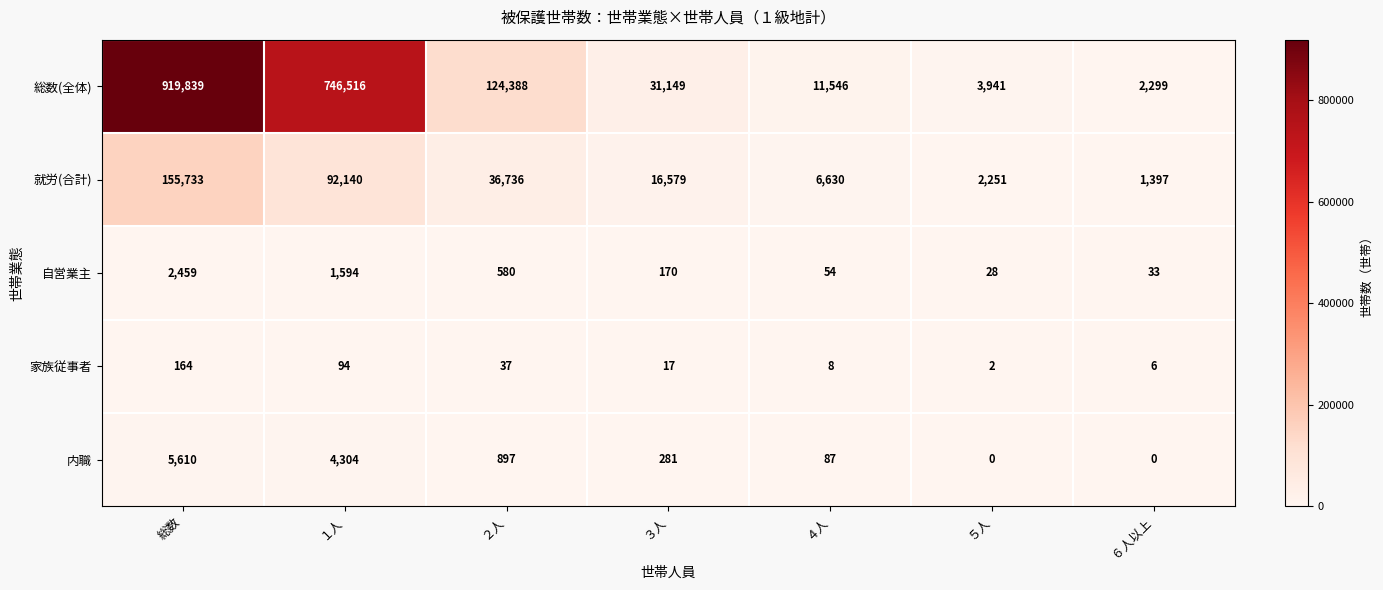

The value of 内職 at １人 is 4304. True or false?

True